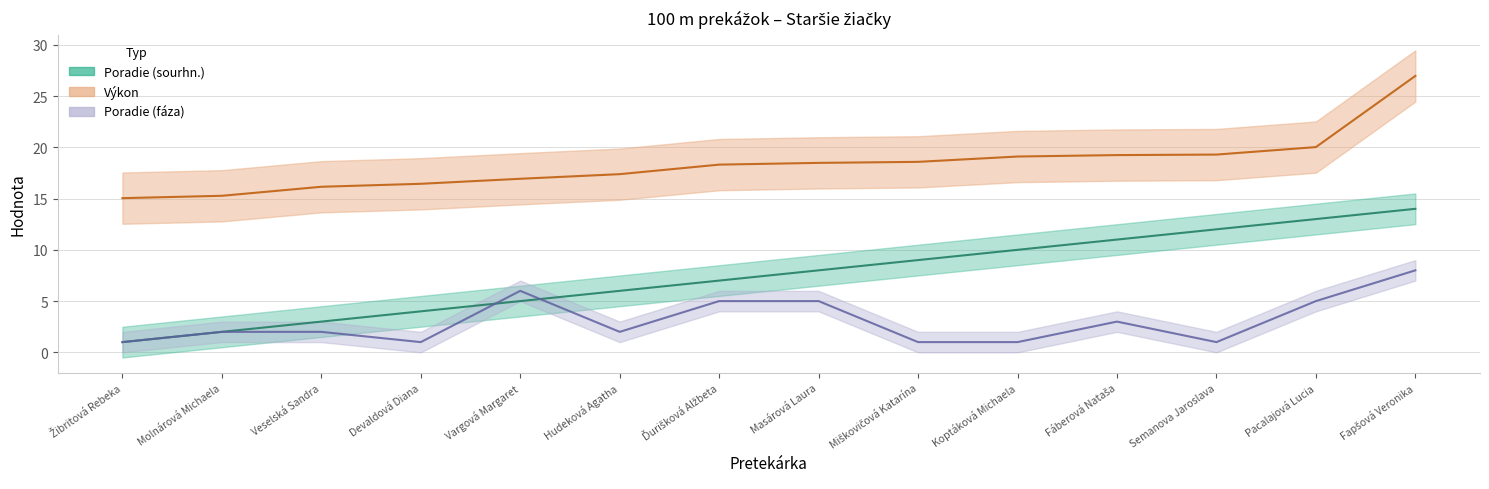

Does the chart display data point markers on the line(s)?

No